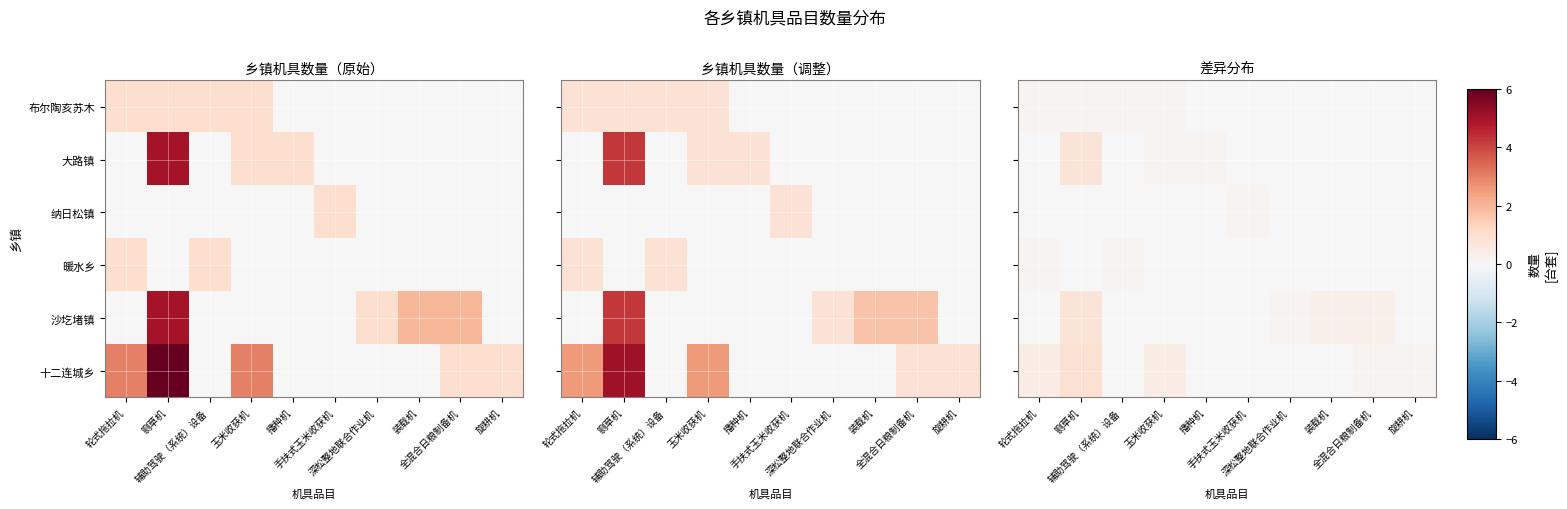

What is the difference between the maximum and minimum values in the 沙圪堵镇 series?

0.8